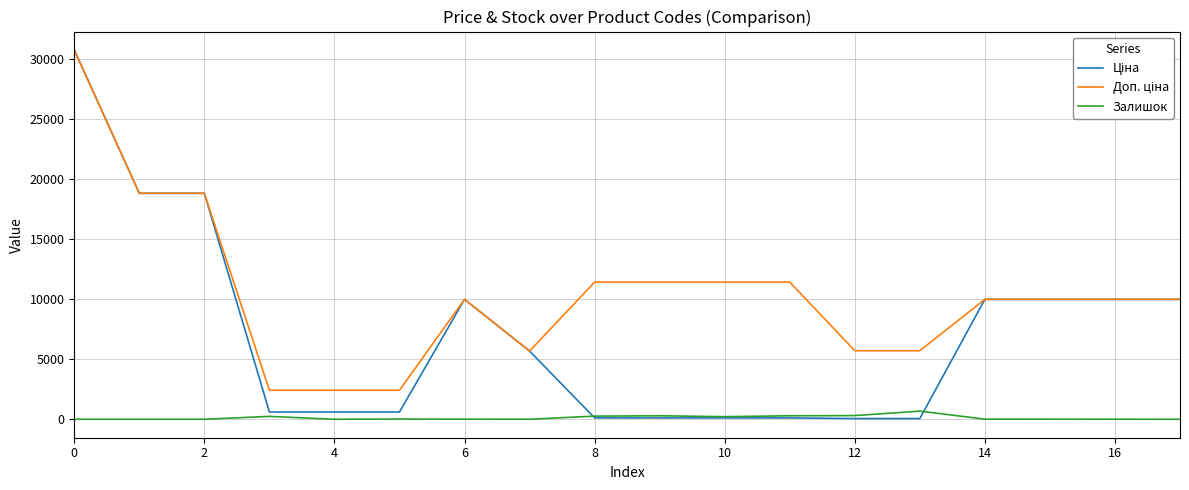

Does the chart display data point markers on the line(s)?

No